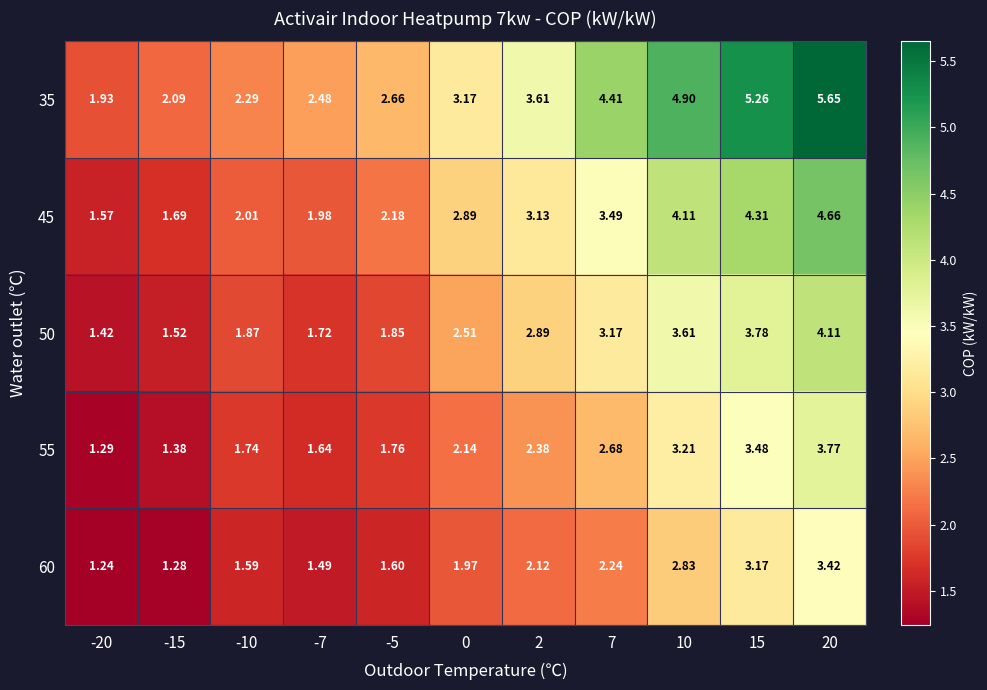

Is the value of 35 at 2 greater than the value of 60 at -7?

Yes